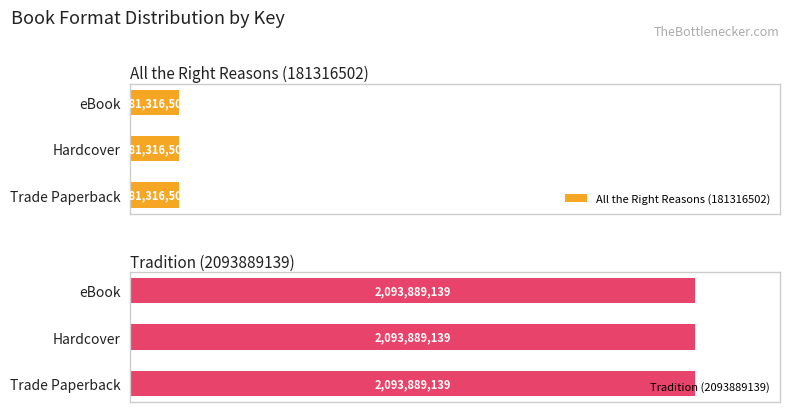

Reading right to left, extract all data points from this chart.

All the Right Reasons (181316502): Trade Paperback=181316502	Hardcover=181316502	eBook=181316502
Tradition (2093889139): Trade Paperback=2093889139	Hardcover=2093889139	eBook=2093889139